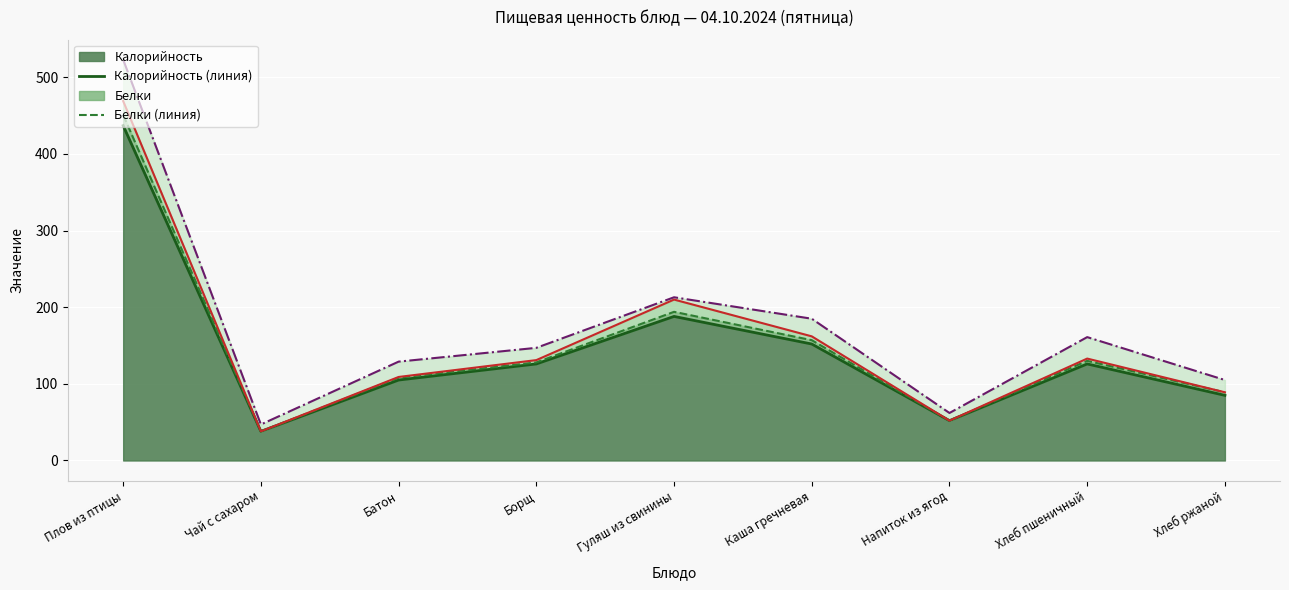

Where is Белки (линия) nearest to the value 244?

Гуляш из свинины